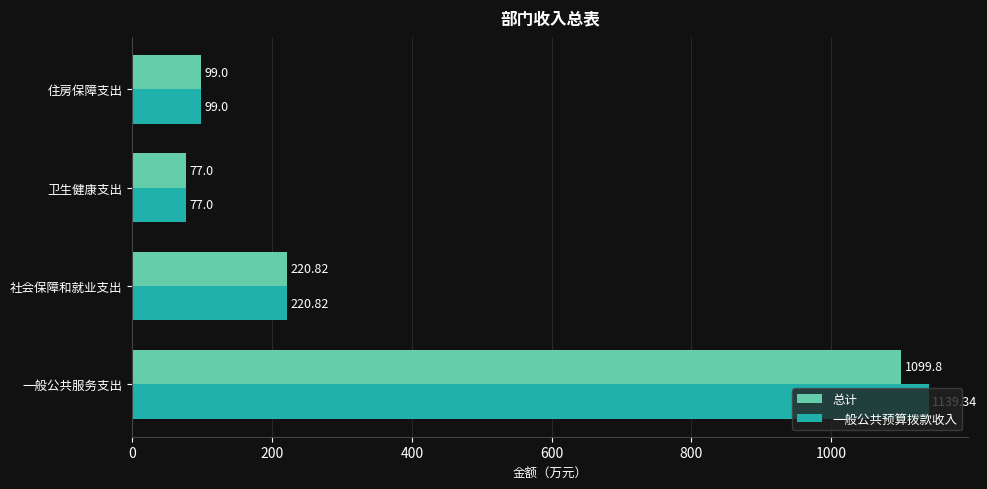

Which series has the largest range (max minus min)?

一般公共预算拨款收入